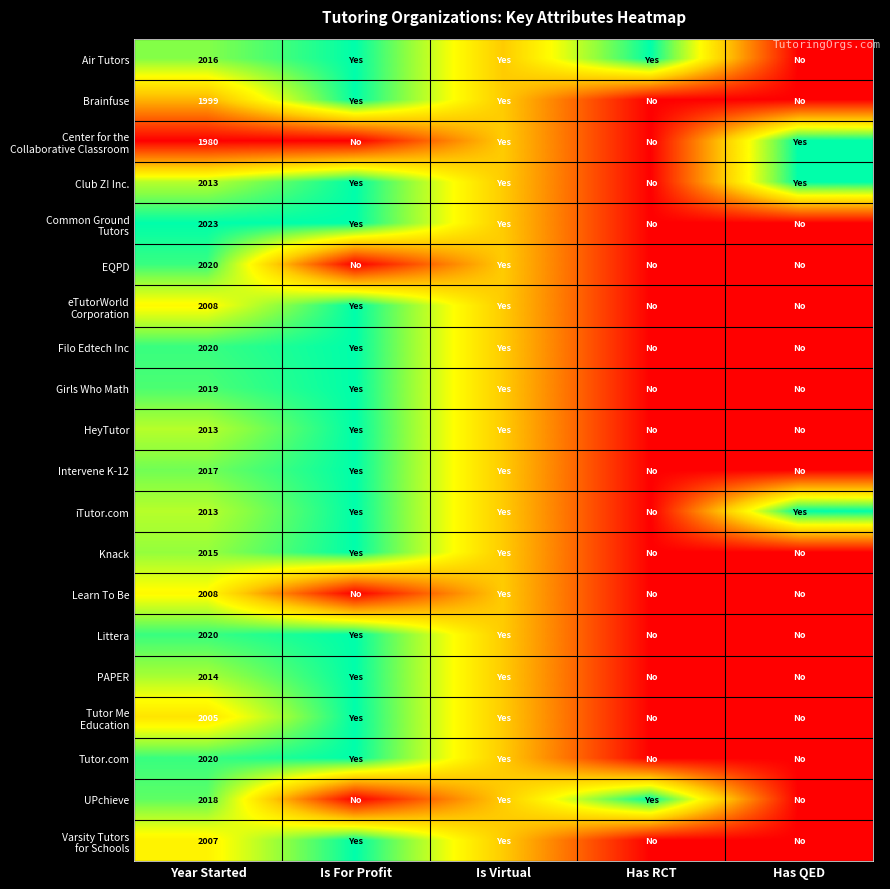

What is the spread (max minus min) of values at Has QED?

1.0